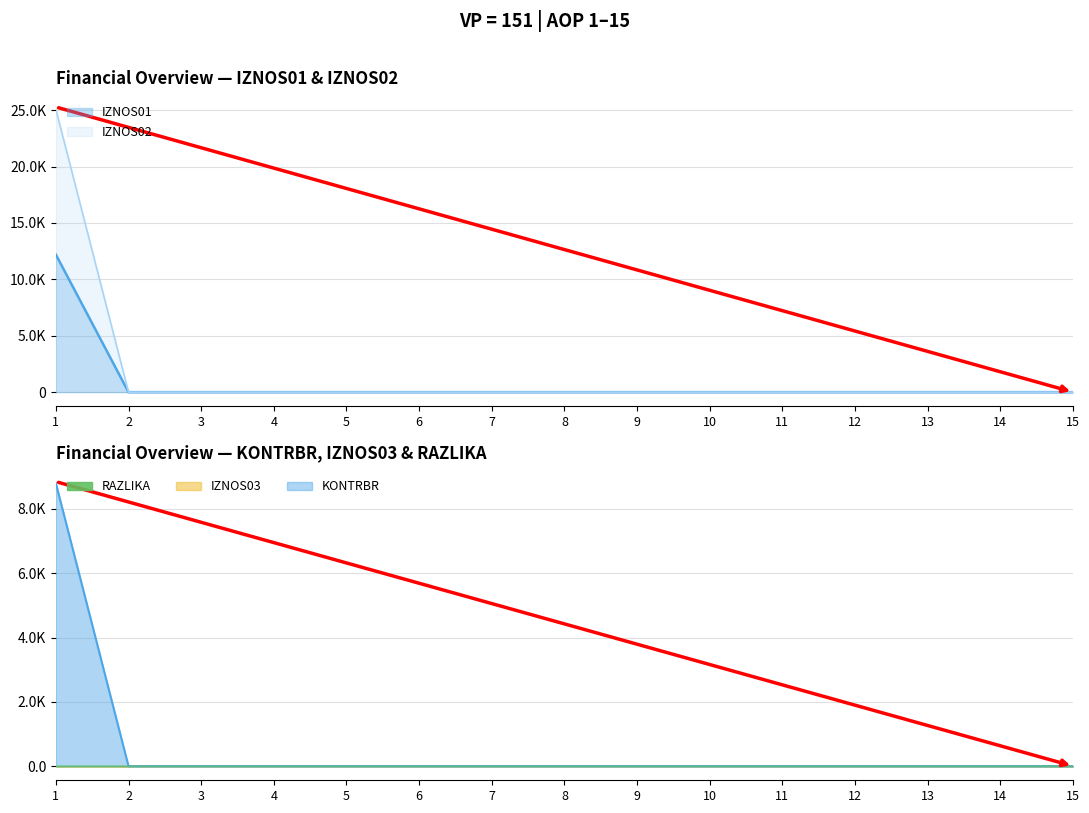

True or false: IZNOS01 and IZNOS02 intersect in this chart.

False